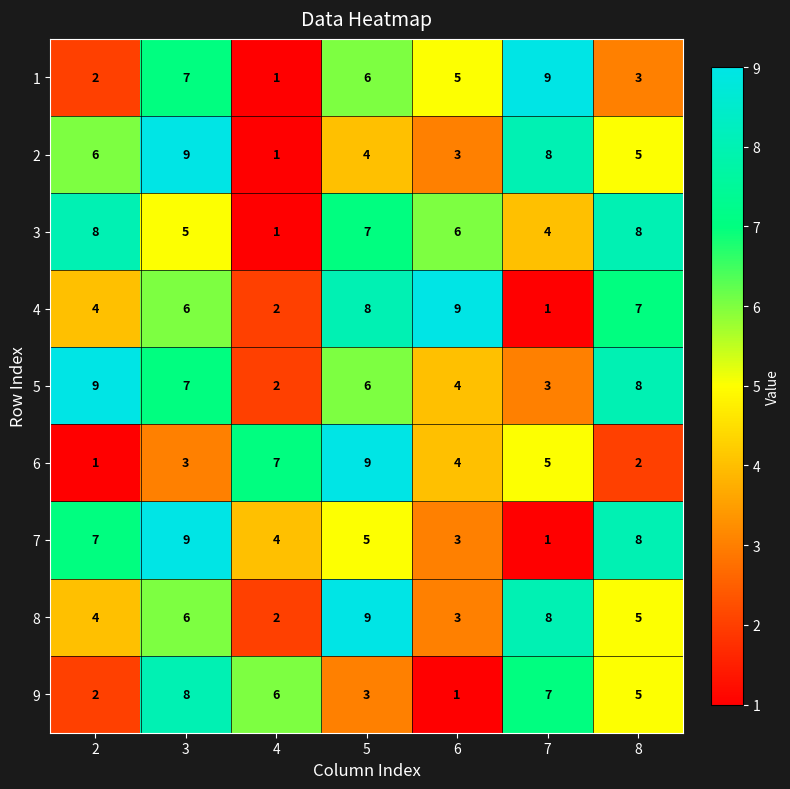

How many 1 values are between 2 and 7?

5